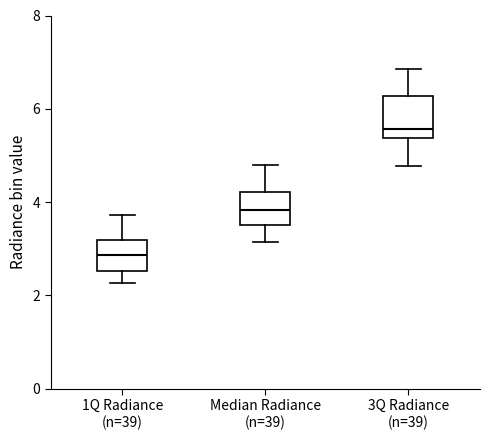

Reading left to right, transcribe this box plot: for each box, give where its median line is, the range the box spans, and where its two whiskers end, as read against the y-axis. The values are not printed on the chart, so give them approximately, as read against the axis.

1Q Radiance (n=39): median 2.8, box 2.6 to 3.2, whiskers 2.2 to 3.8
Median Radiance (n=39): median 3.8, box 3.6 to 4.2, whiskers 3.2 to 4.8
3Q Radiance (n=39): median 5.6, box 5.4 to 6.2, whiskers 4.8 to 6.8